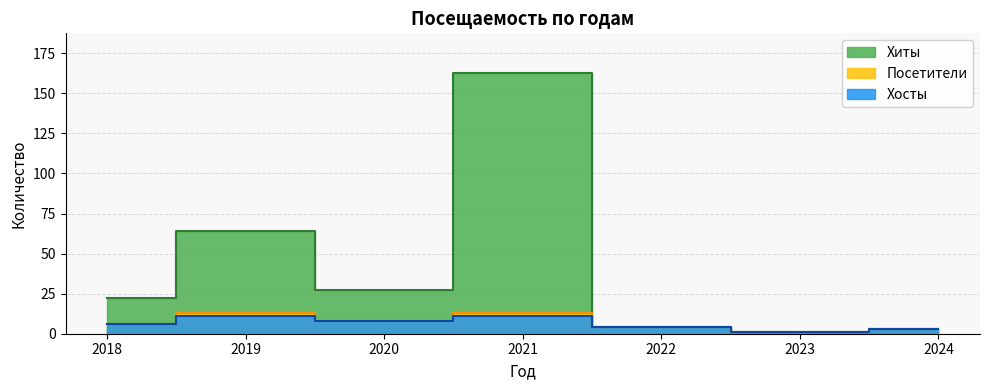

Which series has the widest spread of values?

Хиты